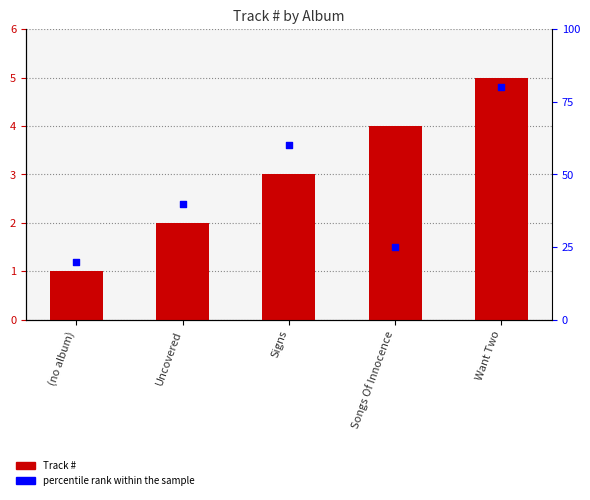

Which series reaches the minimum Y coordinate?

Track #